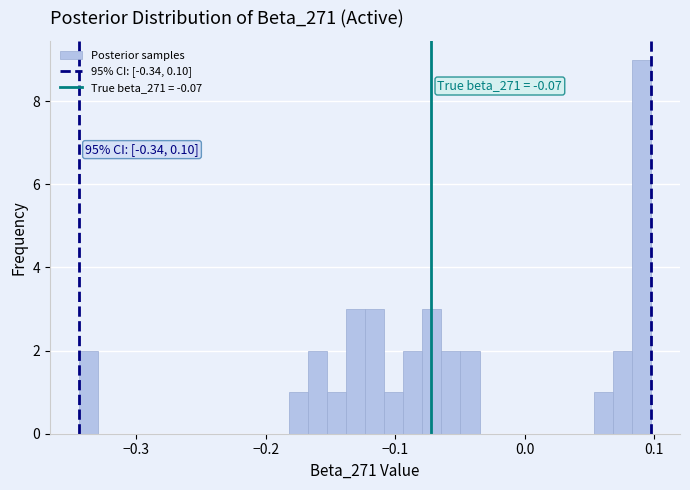

Around what value on the x-axis is the tallest bar? Give the approximate position of its centre, as read against the axis.

0.09